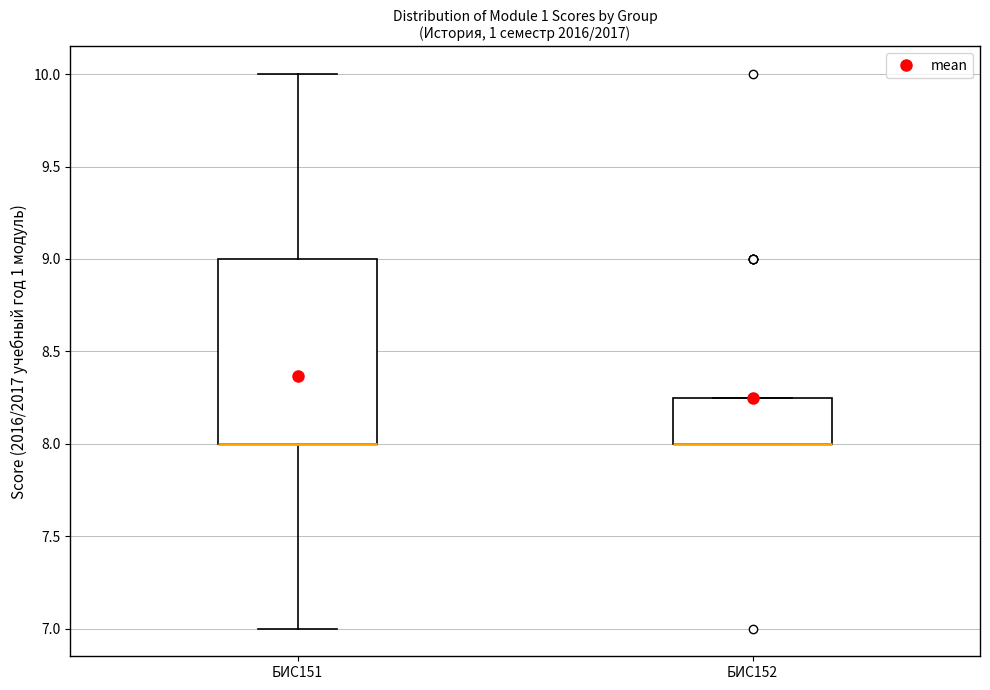

Reading left to right, transcribe this box plot: for each box, give where its median line is, the range the box spans, and where its two whiskers end, as read against the y-axis. The values are not printed on the chart, so give them approximately, as read against the axis.

БИС151: median 8.00 (drawn on the box's lower edge), box 8.00 to 9.00, whiskers 7.00 to 10.00
БИС152: median 8.00 (drawn on the box's lower edge), box 8.00 to 8.25, whiskers 8.00 to 8.25